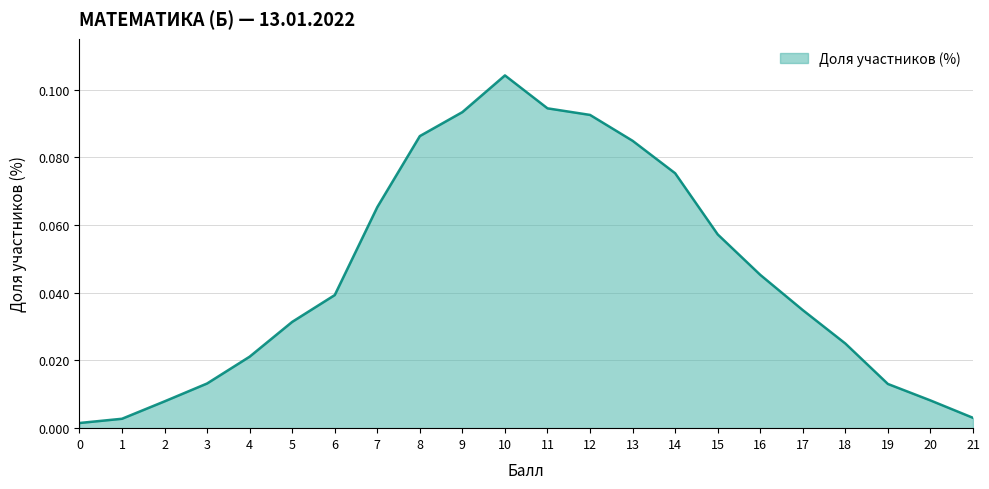

Which category has the highest value across all series?

10